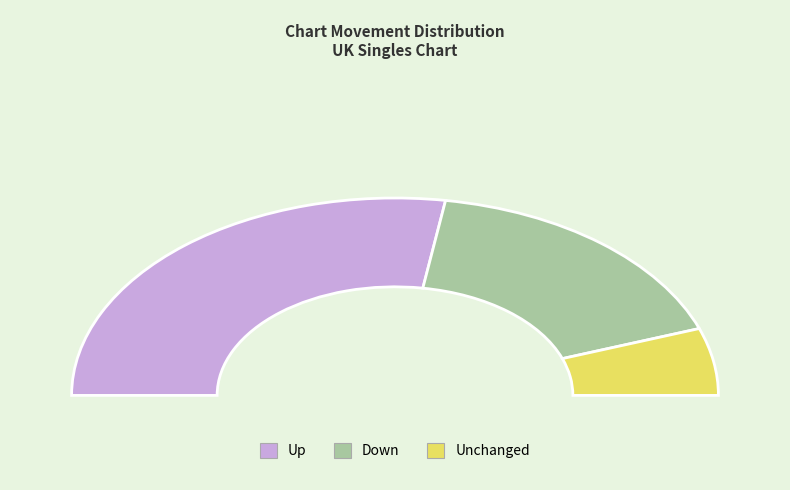

Which has a higher value, up or down?

up